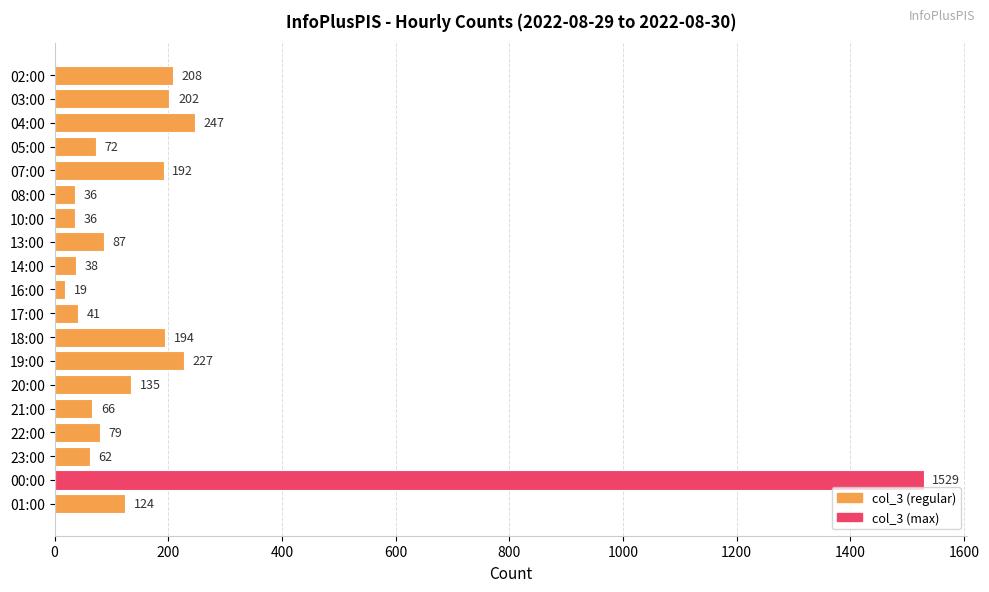

What is the sum of all values?

3594